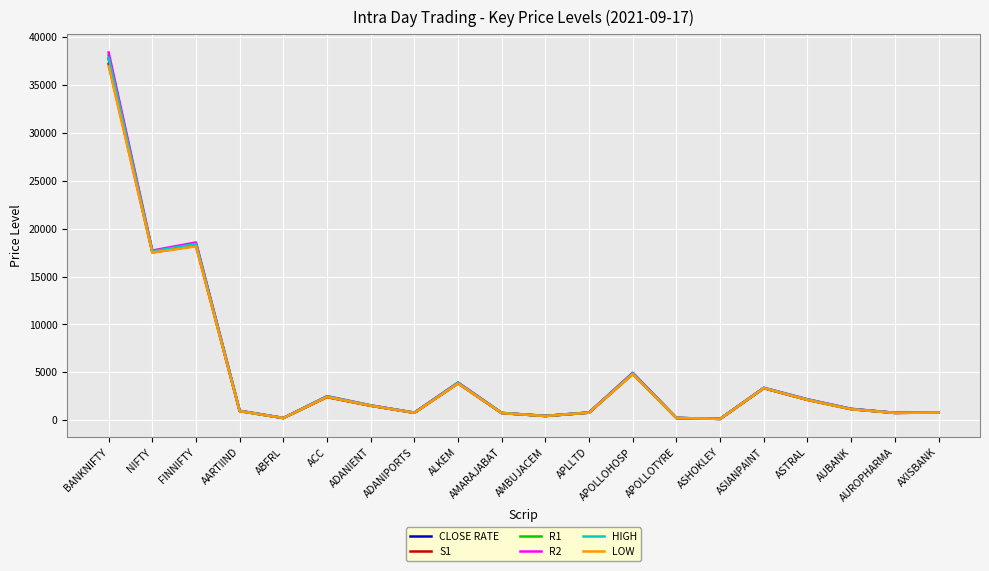

True or false: CLOSE RATE has a value of 3344.4 at ASIANPAINT.

True